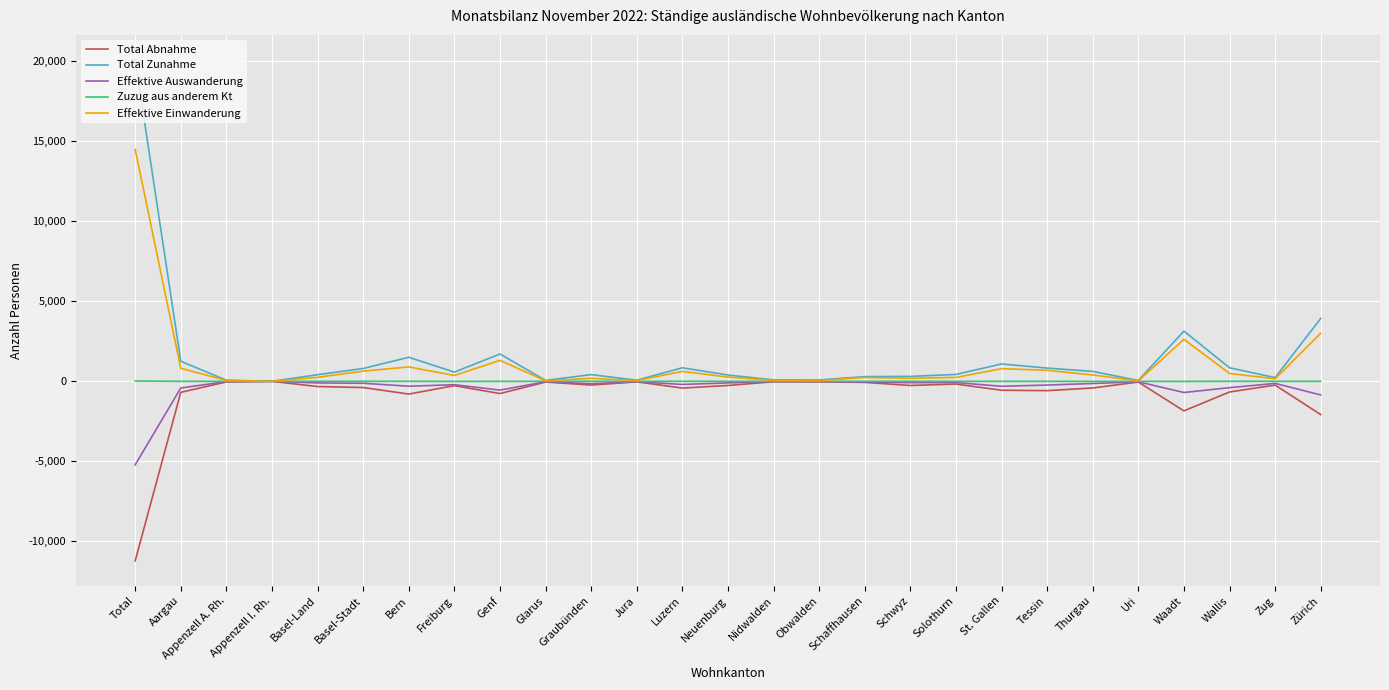

Is it true that Total Abnahme equals -3731 at Zürich?

False